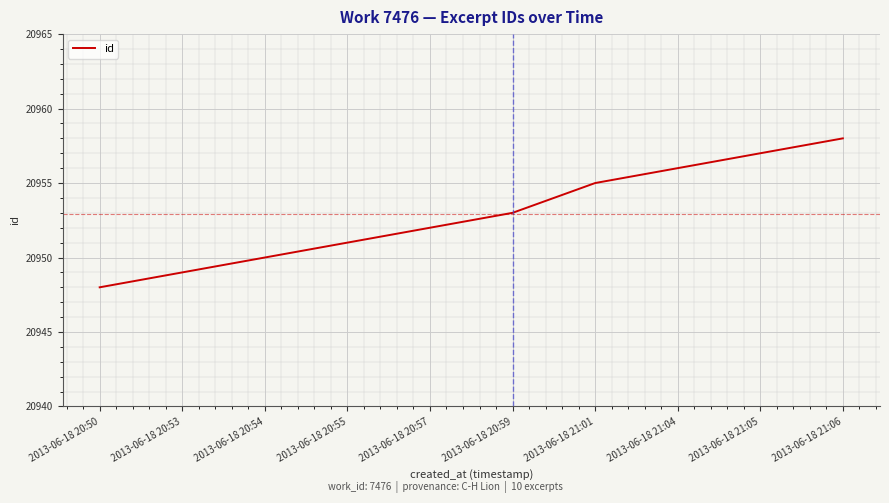

Is this an area chart (filled region under the line)?

No